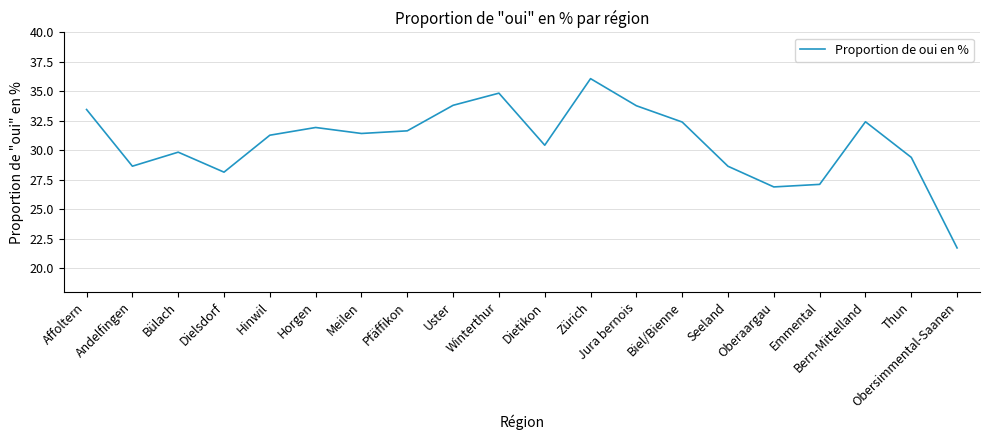

What is the smallest value displayed?

21.7